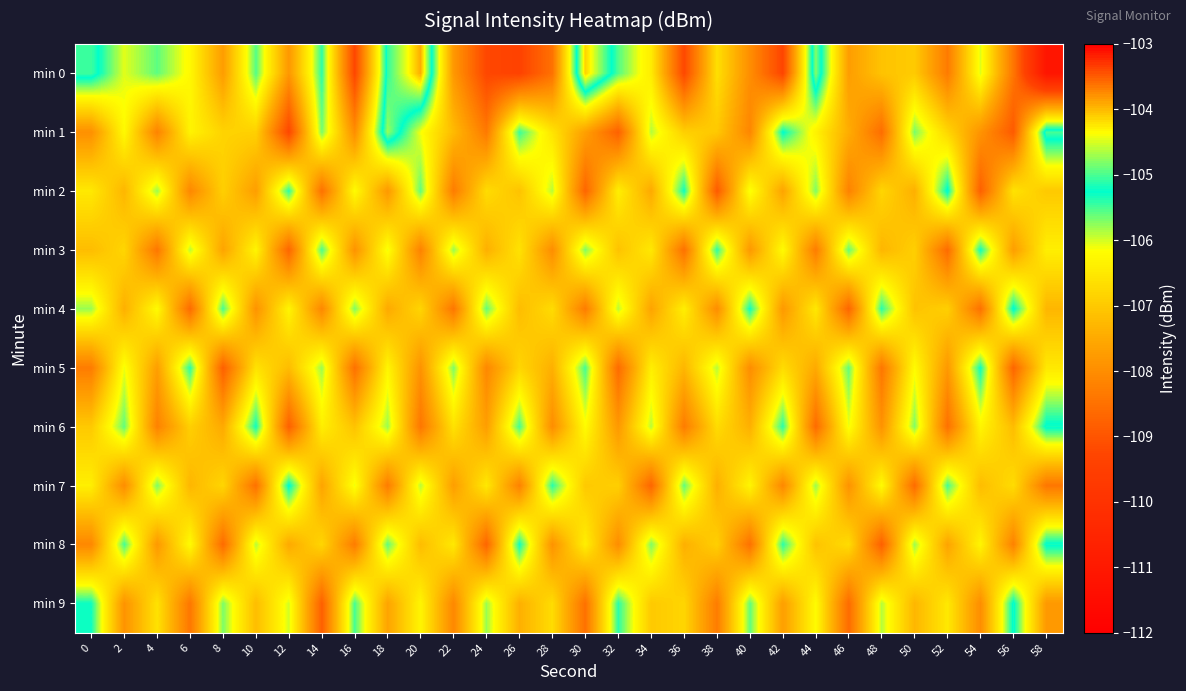

How many distinct data groups are displayed?

10